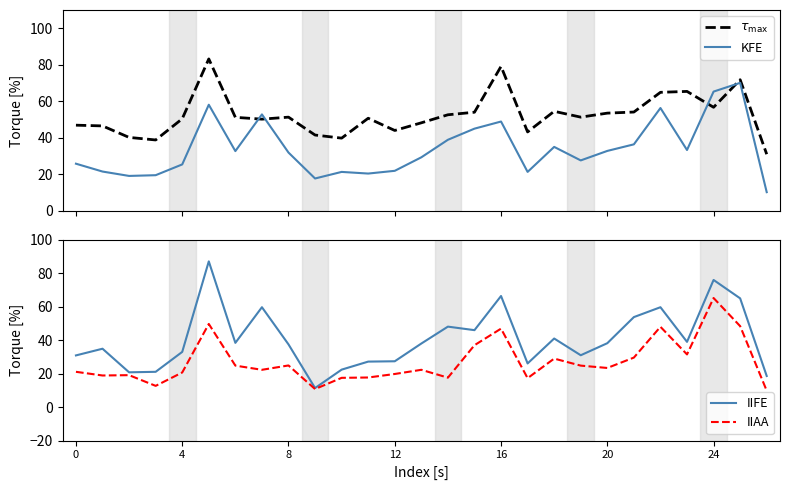

True or false: KFE has a value of 10.2 at 23.

False